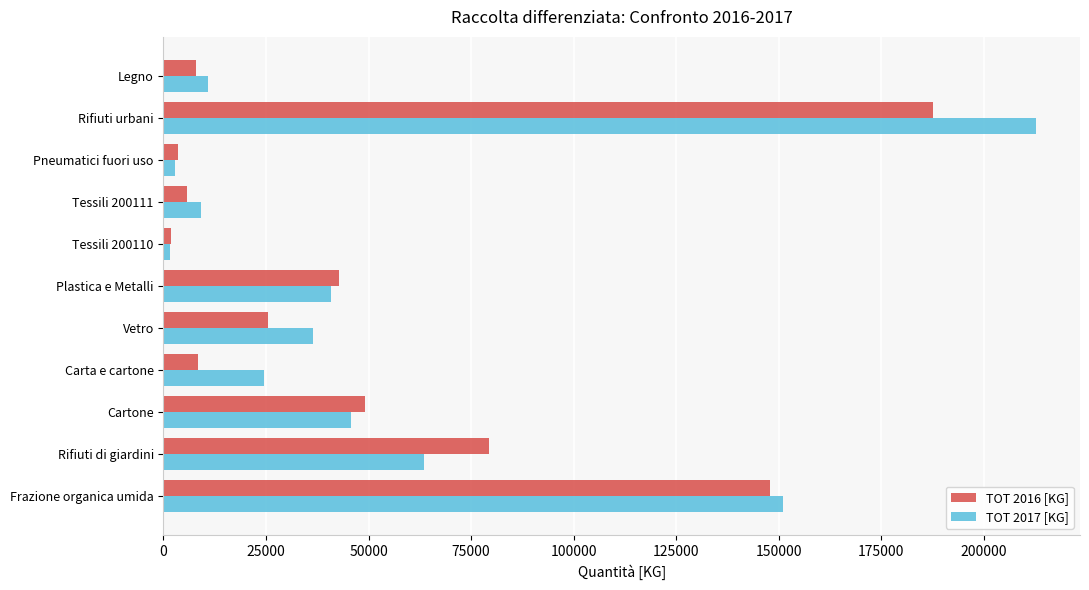

Which series changed the most between Rifiuti urbani and Legno?

TOT 2017 [KG]